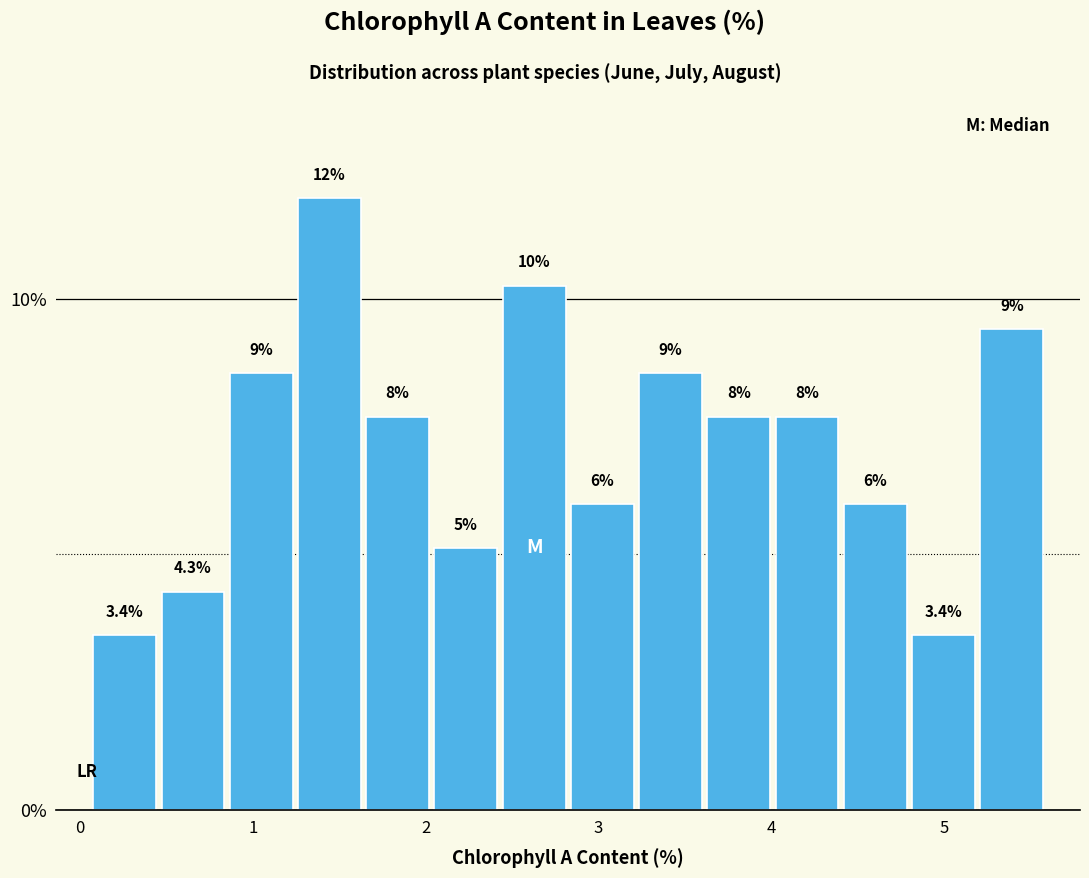

Around what value on the x-axis is the tallest bar? Give the approximate position of its centre, as read against the axis.

1.4